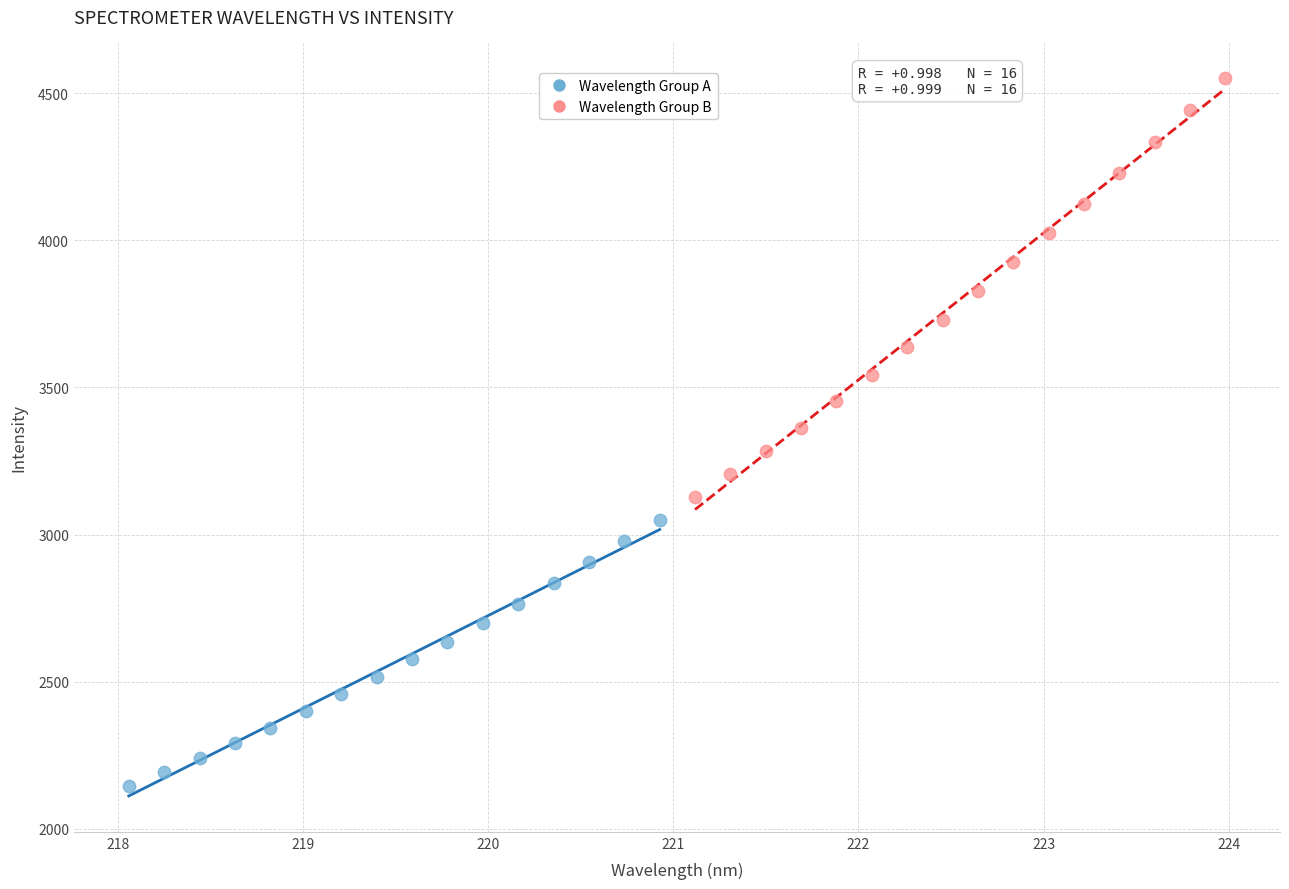

What are all the series names shown in the legend?

Wavelength Group A, Wavelength Group B